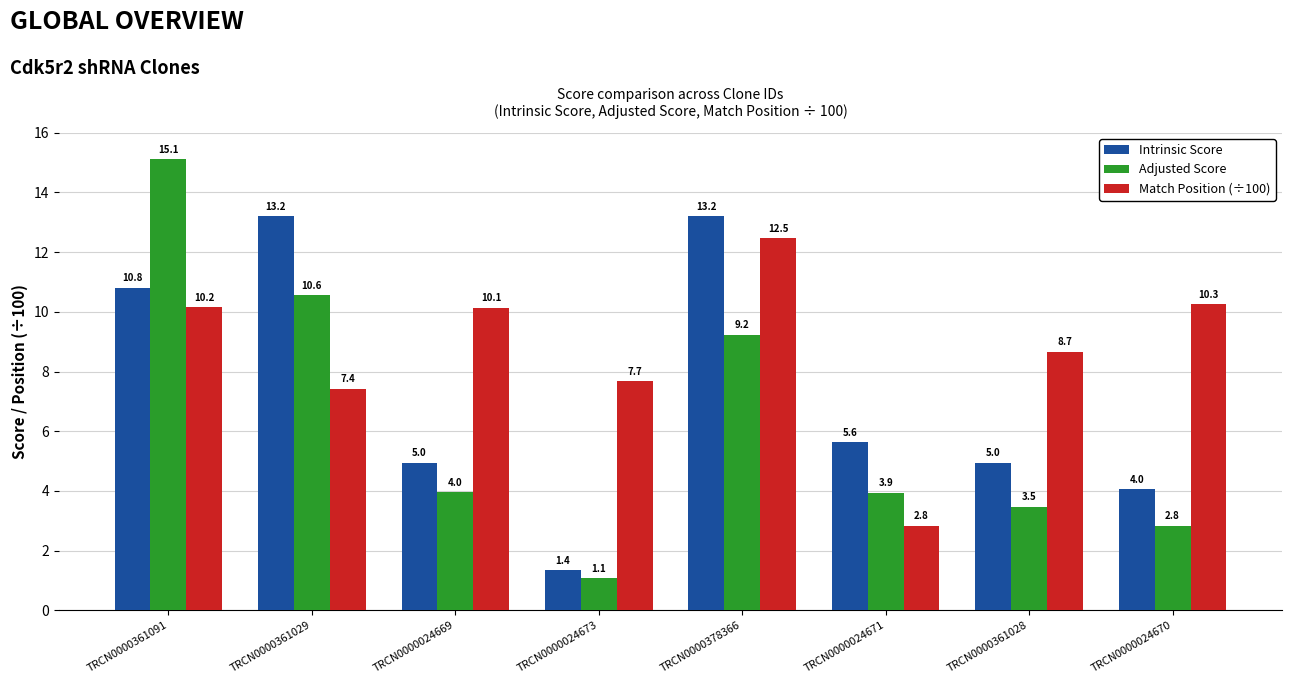

What is the label of the 1st bar from the right?

TRCN0000024670